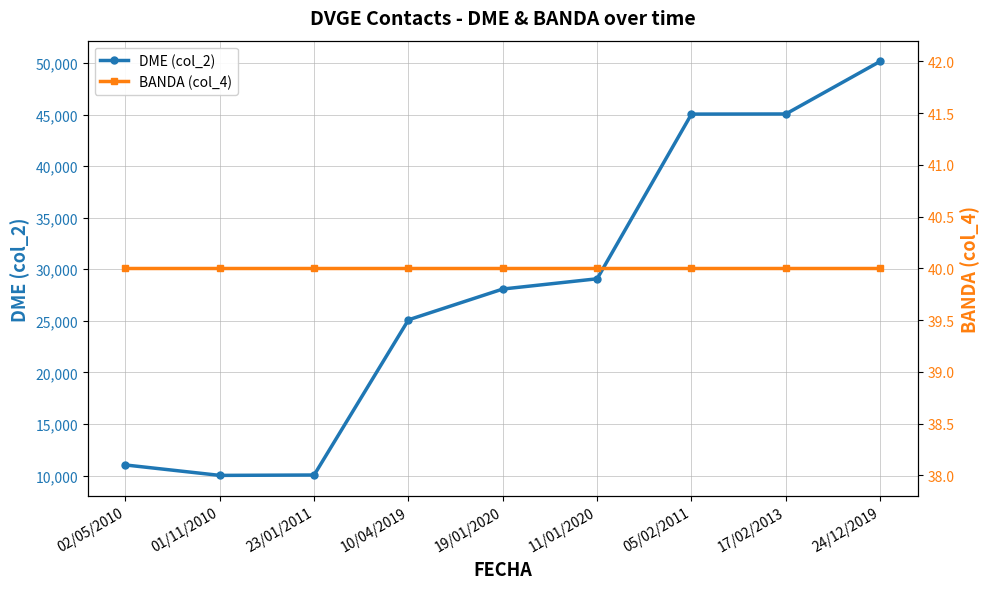

Read the DME (col_2) value at 19/01/2020.

28086